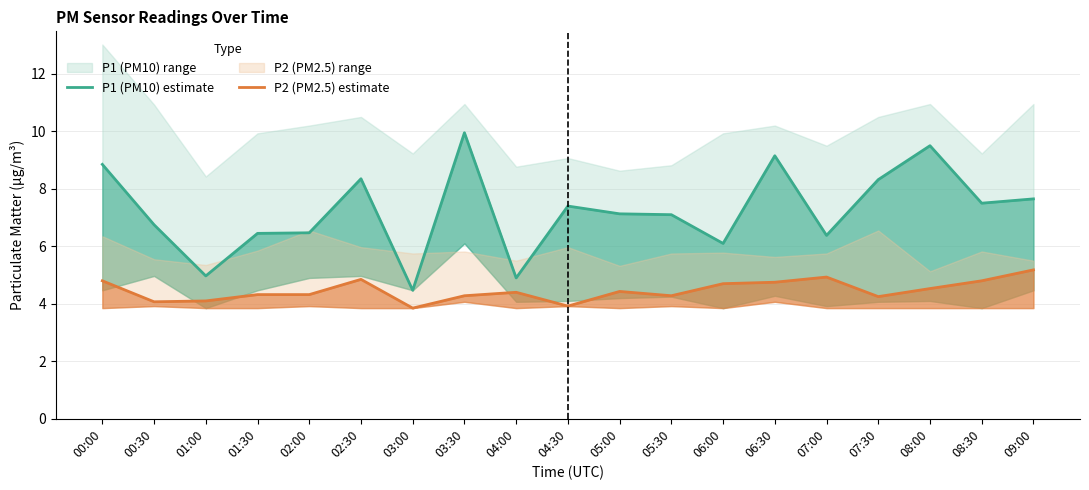

At which category is the sum across all series the highest?

03:30